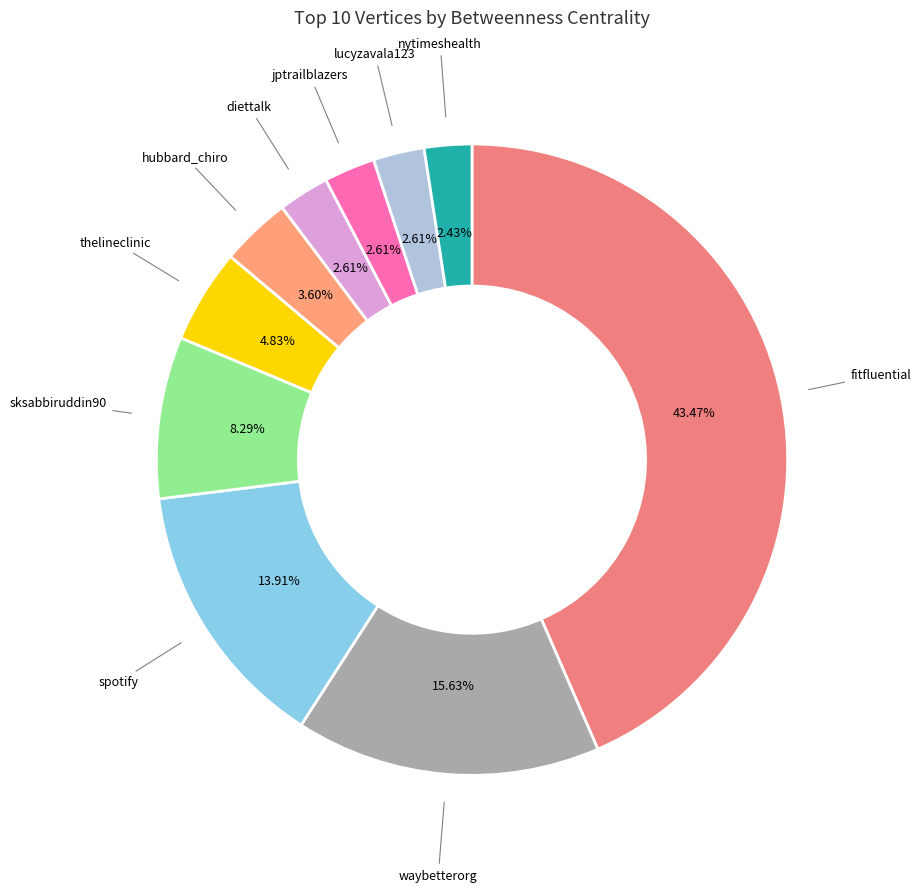

Does any single category account for the majority?

No